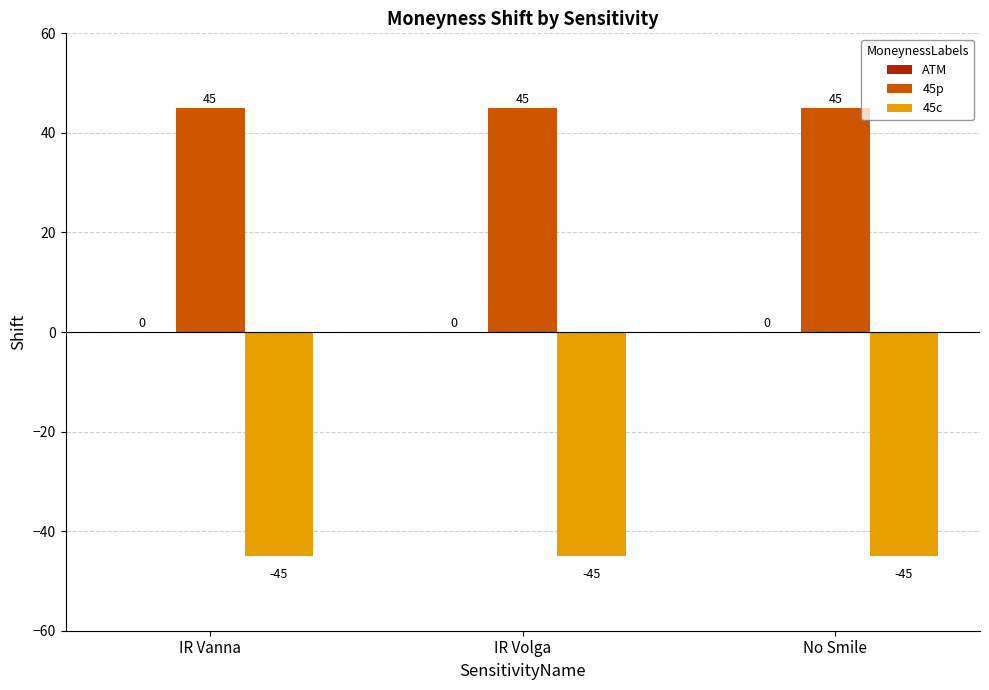

What is the difference between the highest and lowest values at IR Volga?

90